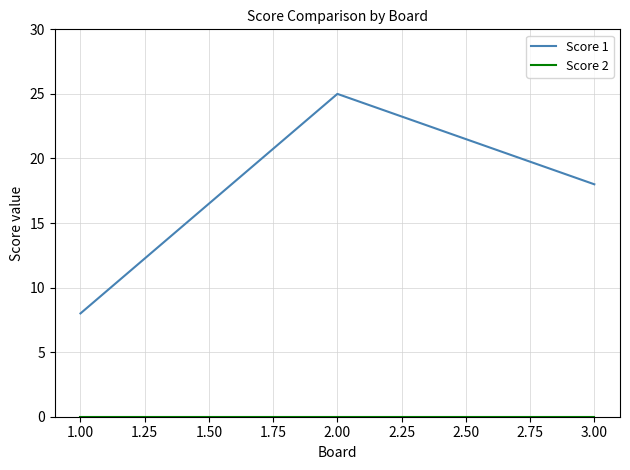

The value of Score 1 at 3.00 is 18. True or false?

True